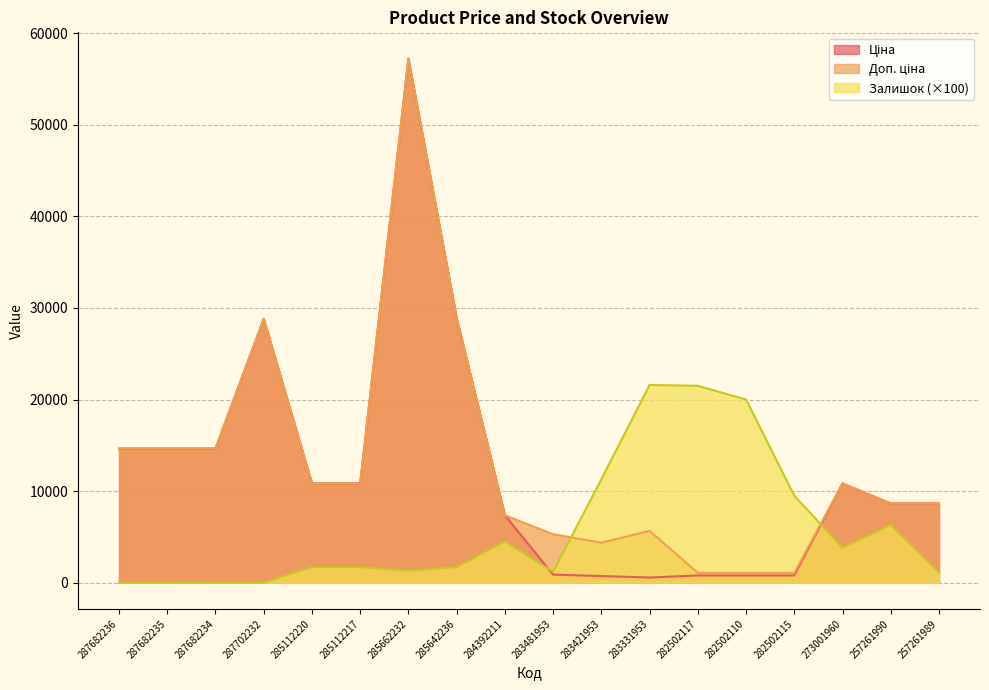

What is the sum of all Ціна values?

220645.4